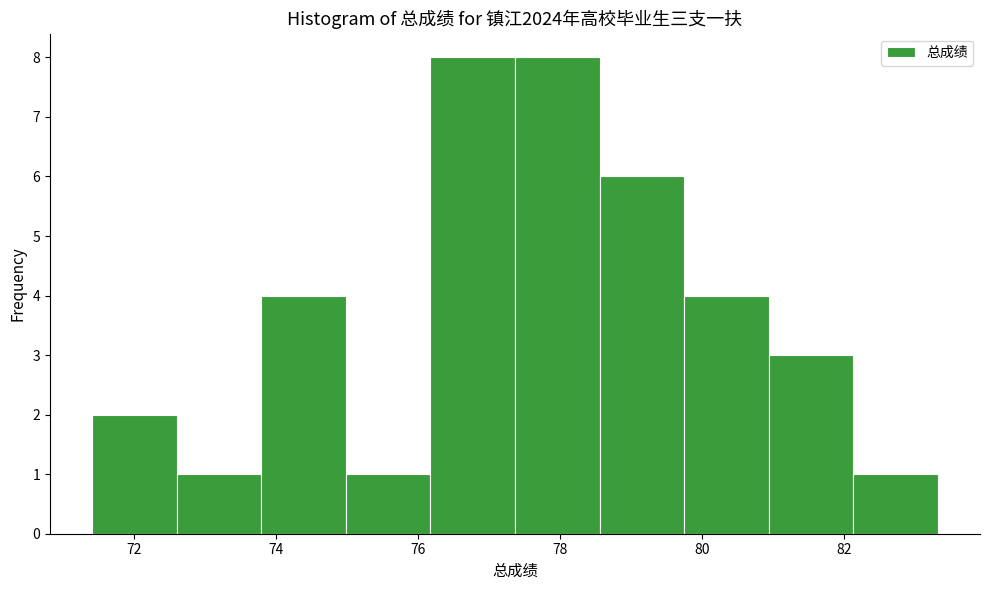

Reading left to right, transcribe this chart: for each bar, give the range it covers on the x-axis and its height. Neither the bar edges nor the heights are printed on the chart, so give them approximately, as read against the axes.

71.4 to 72.6: 2
72.6 to 73.8: 1
73.8 to 75.0: 4
75.0 to 76.2: 1
76.2 to 77.4: 8
77.4 to 78.6: 8
78.6 to 79.8: 6
79.8 to 81.0: 4
81.0 to 82.2: 3
82.2 to 83.4: 1